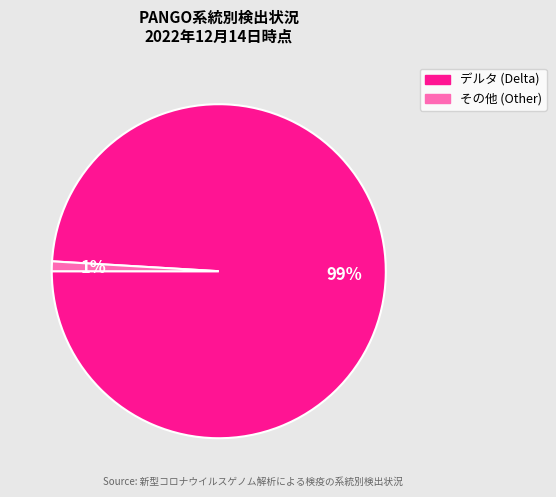

Count the number of slices in the pie.

2